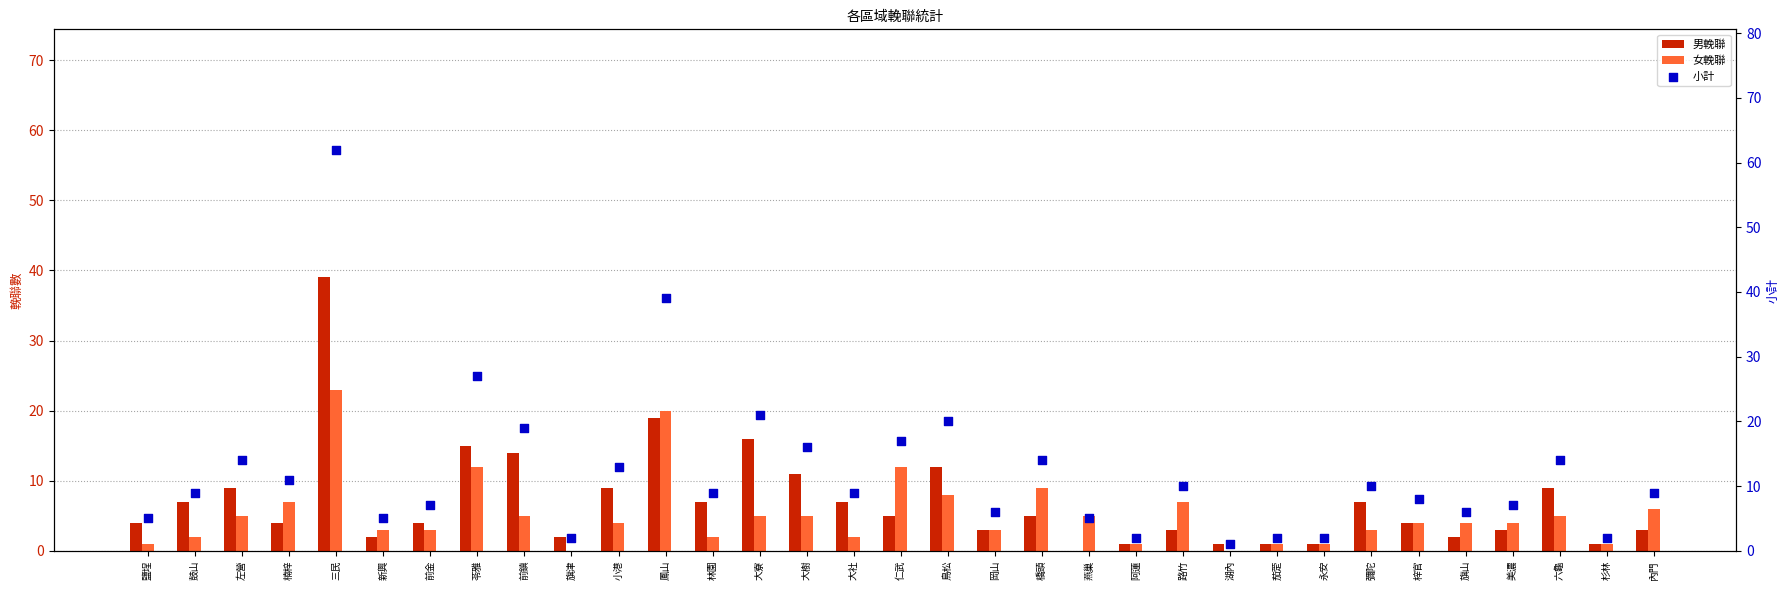

What are all the series names shown in the legend?

男輓聯, 女輓聯, 小計